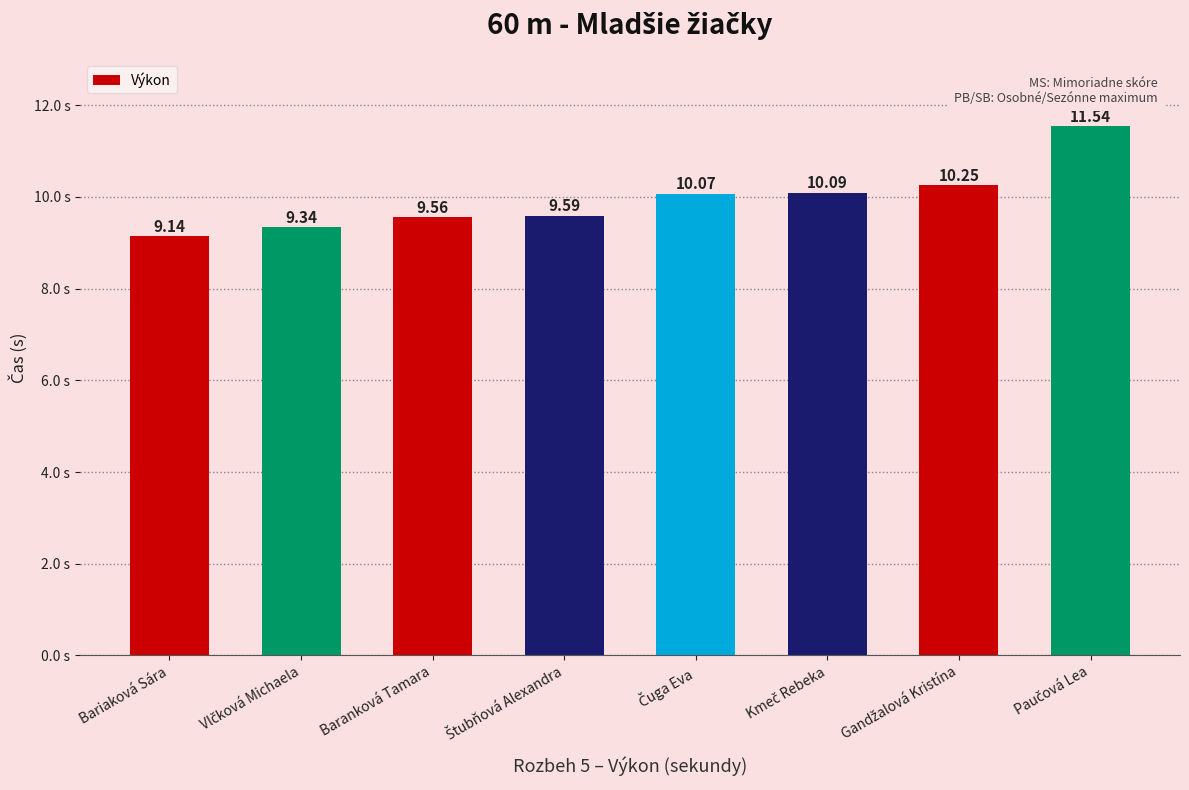

What is the label of the 6th bar from the right?

Baranková Tamara